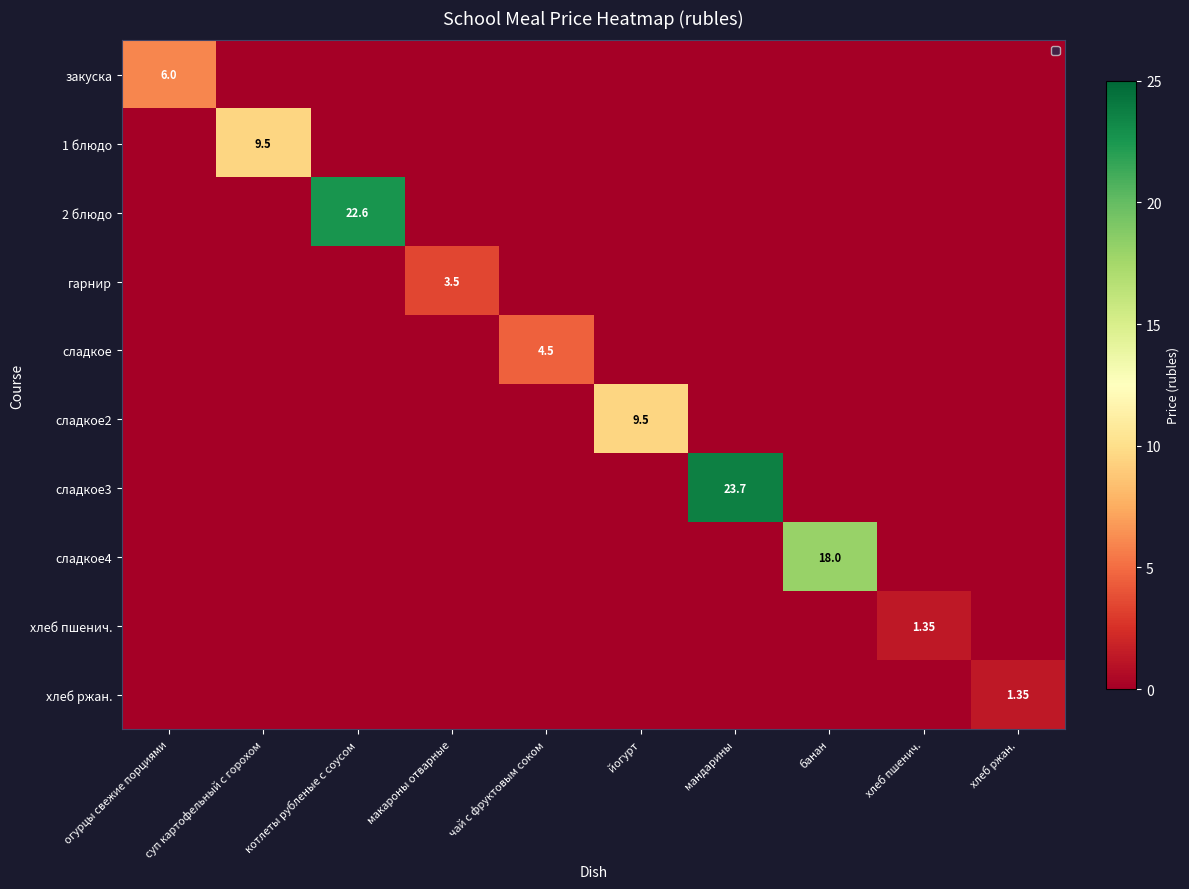

Which series has the largest total across all categories?

сладкое3